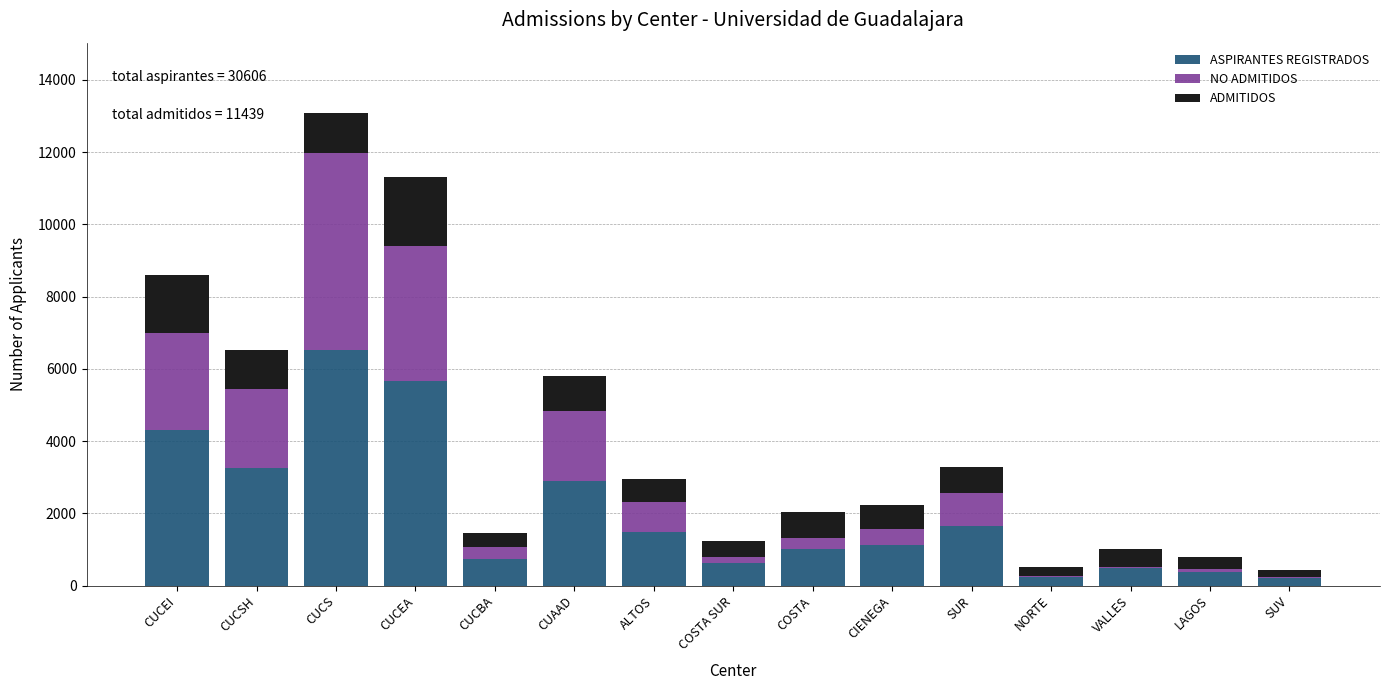

What is the highest value of the ASPIRANTES REGISTRADOS series?

6533